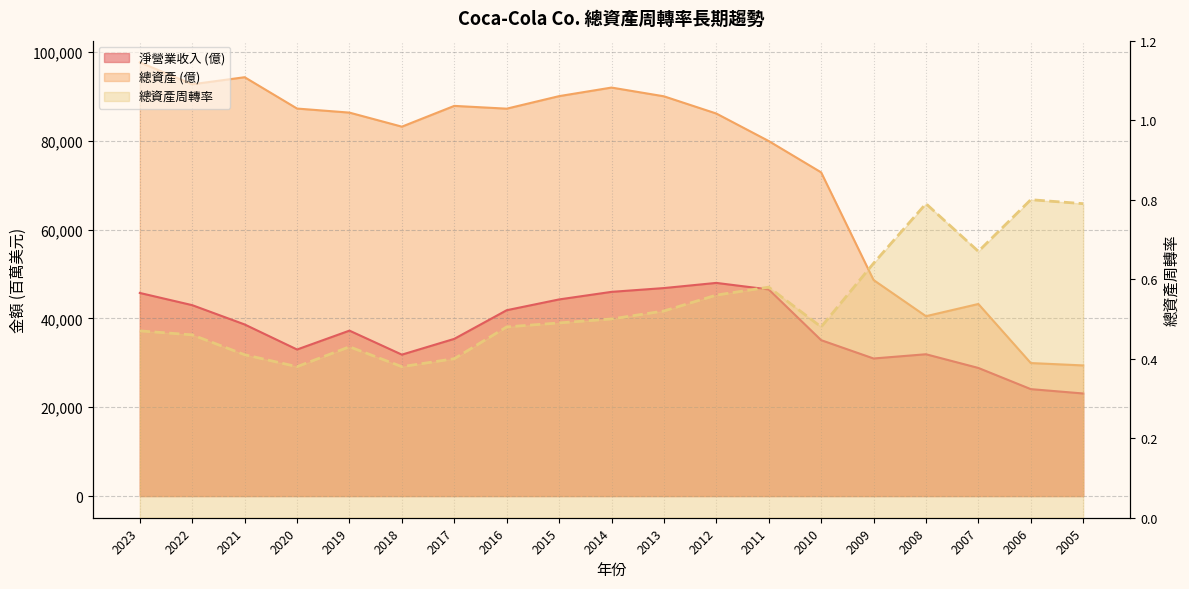

Reading left to right, extract all data points from this chart.

總資產周轉率: 2023=0.5	2022=0.5	2021=0.4	2020=0.4	2019=0.4	2018=0.4	2017=0.4	2016=0.5	2015=0.5	2014=0.5	2013=0.5	2012=0.6	2011=0.6	2010=0.5	2009=0.6	2008=0.8	2007=0.7	2006=0.8	2005=0.8
淨營業收入 (億): 2023=45754.0	2022=43004.0	2021=38655.0	2020=33014.0	2019=37266.0	2018=31856.0	2017=35410.0	2016=41863.0	2015=44294.0	2014=45998.0	2013=46854.0	2012=48017.0	2011=46542.0	2010=35119.0	2009=30990.0	2008=31944.0	2007=28857.0	2006=24088.0	2005=23104.0
總資產 (億): 2023=97703.0	2022=92763.0	2021=94354.0	2020=87296.0	2019=86381.0	2018=83216.0	2017=87896.0	2016=87270.0	2015=90093.0	2014=92023.0	2013=90055.0	2012=86174.0	2011=79974.0	2010=72921.0	2009=48671.0	2008=40519.0	2007=43269.0	2006=29963.0	2005=29427.0